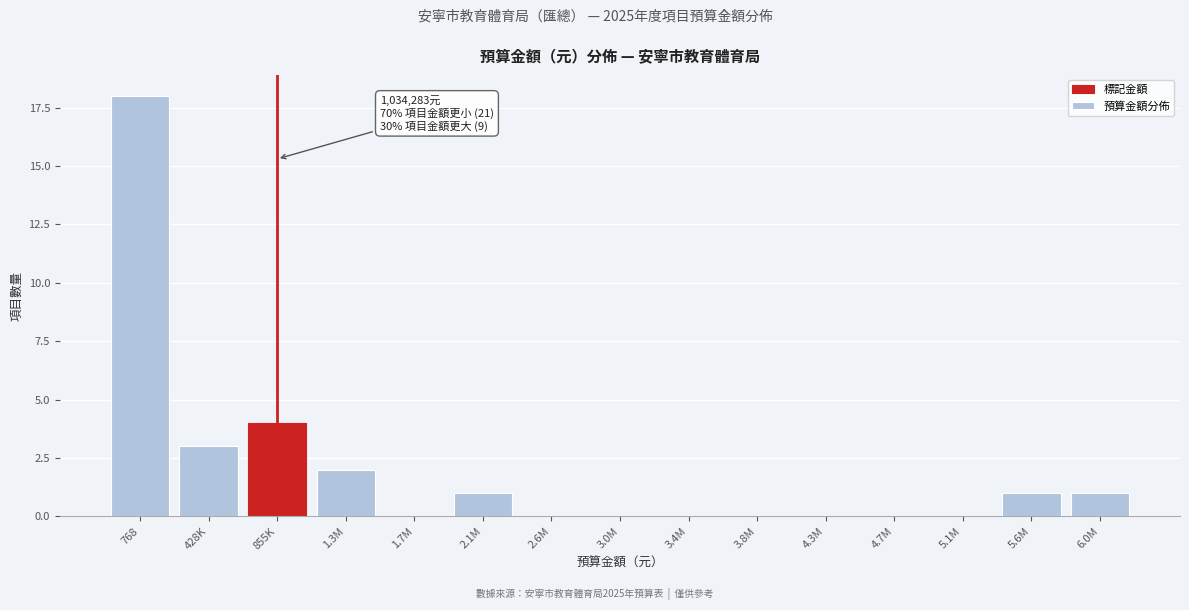

Reading left to right, what are all the values shown in this chart?

768=18	428K=3	855K=4	1.3M=2	1.7M=0	2.1M=1	2.6M=0	3.0M=0	3.4M=0	3.8M=0	4.3M=0	4.7M=0	5.1M=0	5.6M=1	6.0M=1